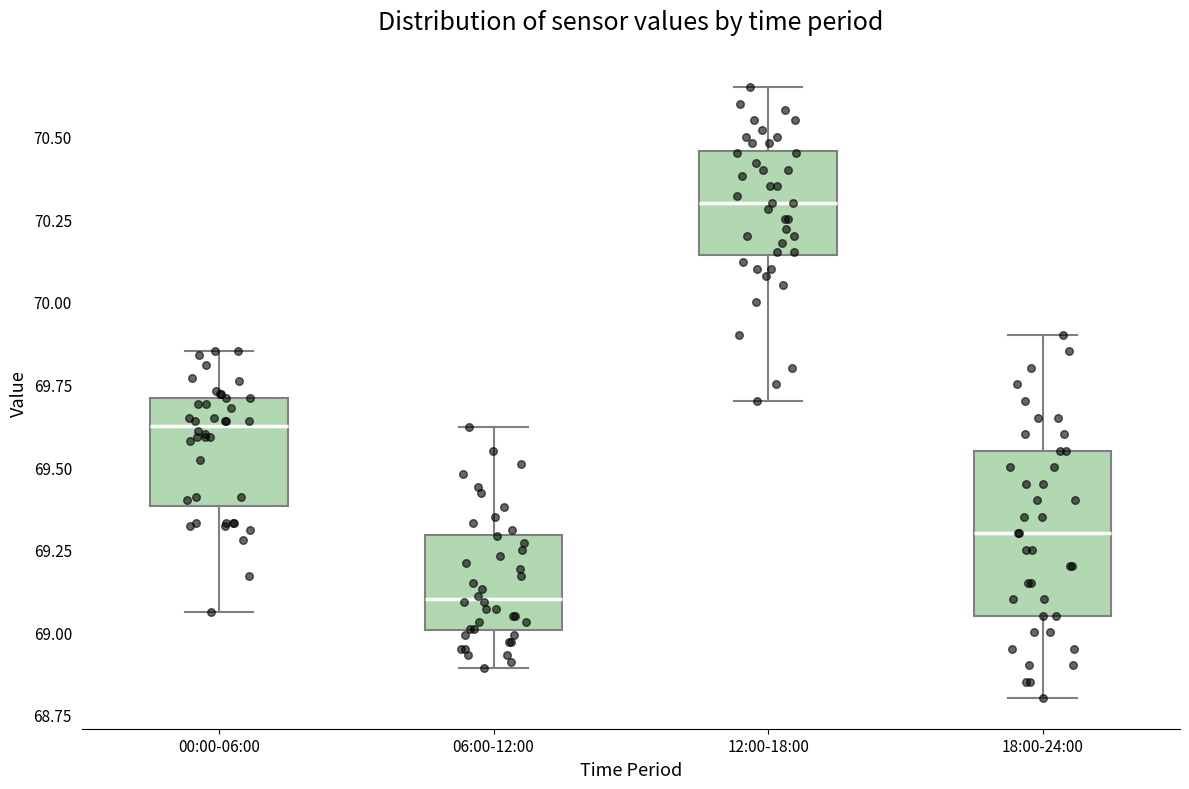

Reading left to right, transcribe this box plot: for each box, give where its median line is, the range the box spans, and where its two whiskers end, as read against the y-axis. The values are not printed on the chart, so give them approximately, as read against the axis.

00:00-06:00: median 69.65, box 69.40 to 69.70, whiskers 69.05 to 69.85
06:00-12:00: median 69.10, box 69.00 to 69.30, whiskers 68.90 to 69.60
12:00-18:00: median 70.30, box 70.15 to 70.45, whiskers 69.70 to 70.65
18:00-24:00: median 69.30, box 69.05 to 69.55, whiskers 68.80 to 69.90